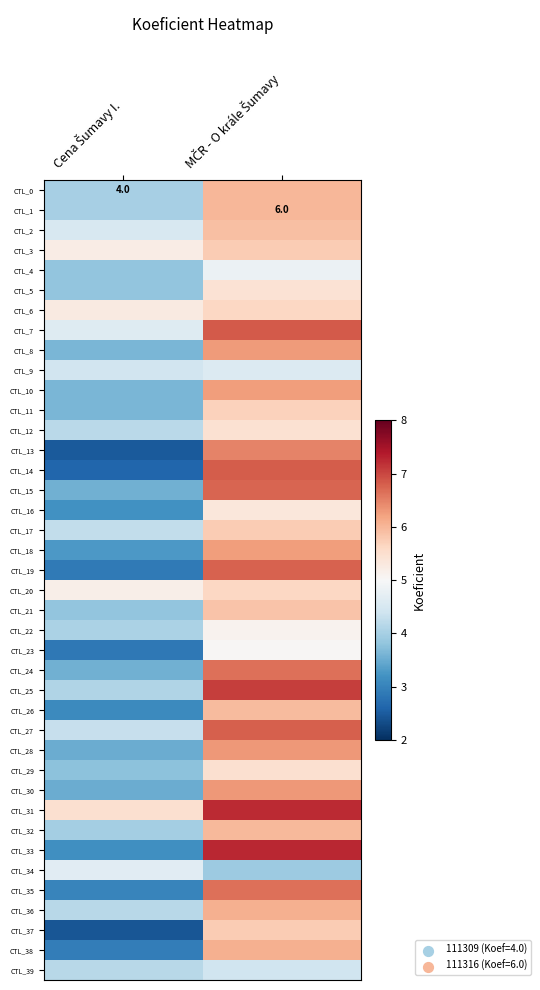

Rank the series at MČR - O krále Šumavy from lowest to highest value.

CTL_34, CTL_39, CTL_9, CTL_4, CTL_23, CTL_22, CTL_16, CTL_5, CTL_12, CTL_29, CTL_20, CTL_6, CTL_11, CTL_17, CTL_3, CTL_37, CTL_21, CTL_2, CTL_26, CTL_32, CTL_0, CTL_1, CTL_36, CTL_38, CTL_10, CTL_18, CTL_8, CTL_30, CTL_28, CTL_13, CTL_24, CTL_35, CTL_15, CTL_19, CTL_27, CTL_14, CTL_7, CTL_25, CTL_31, CTL_33